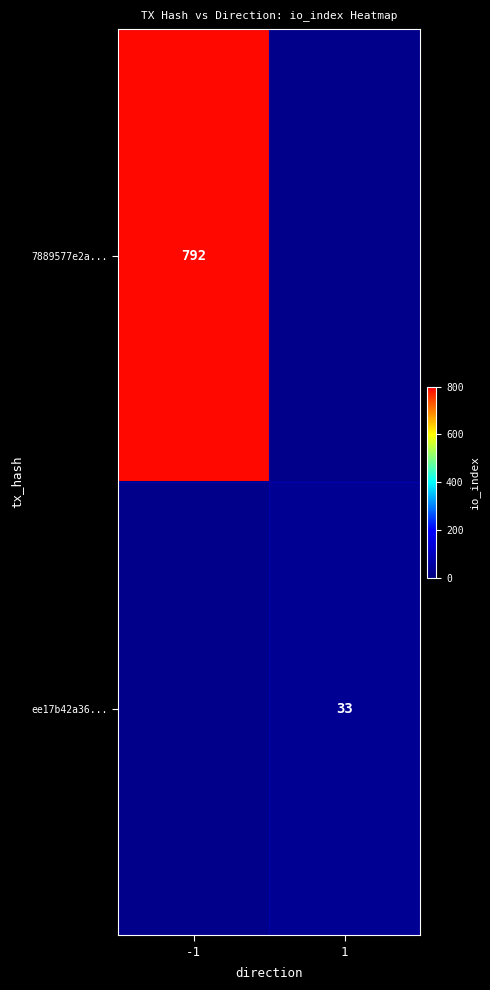

The value of ee17b42a36... at 1 is 19. True or false?

False